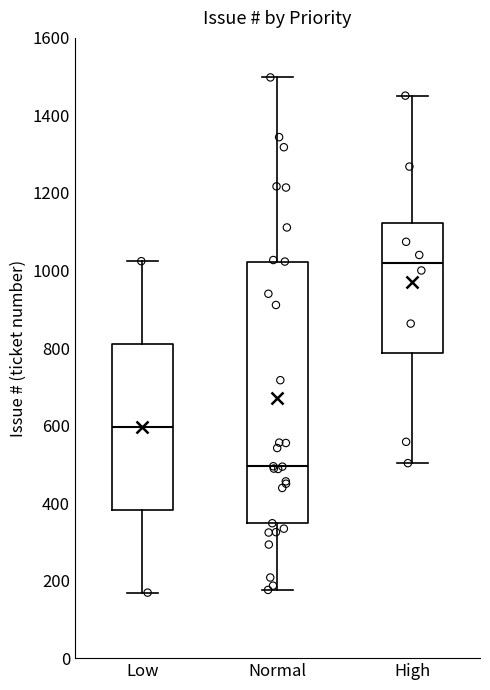

Where is the lower edge of the box for High on the y-axis? The values are not printed on the chart, so give them approximately, as read against the axis.

780